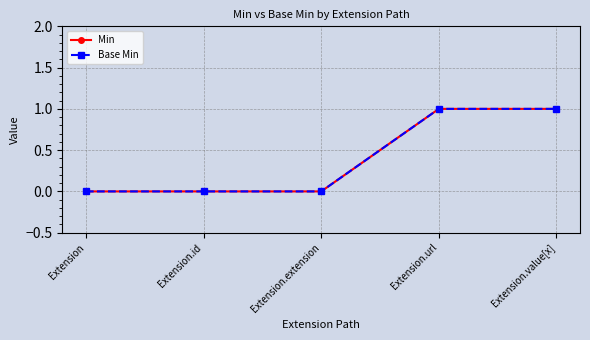

Rank the series at Extension.url from lowest to highest value.

Min, Base Min